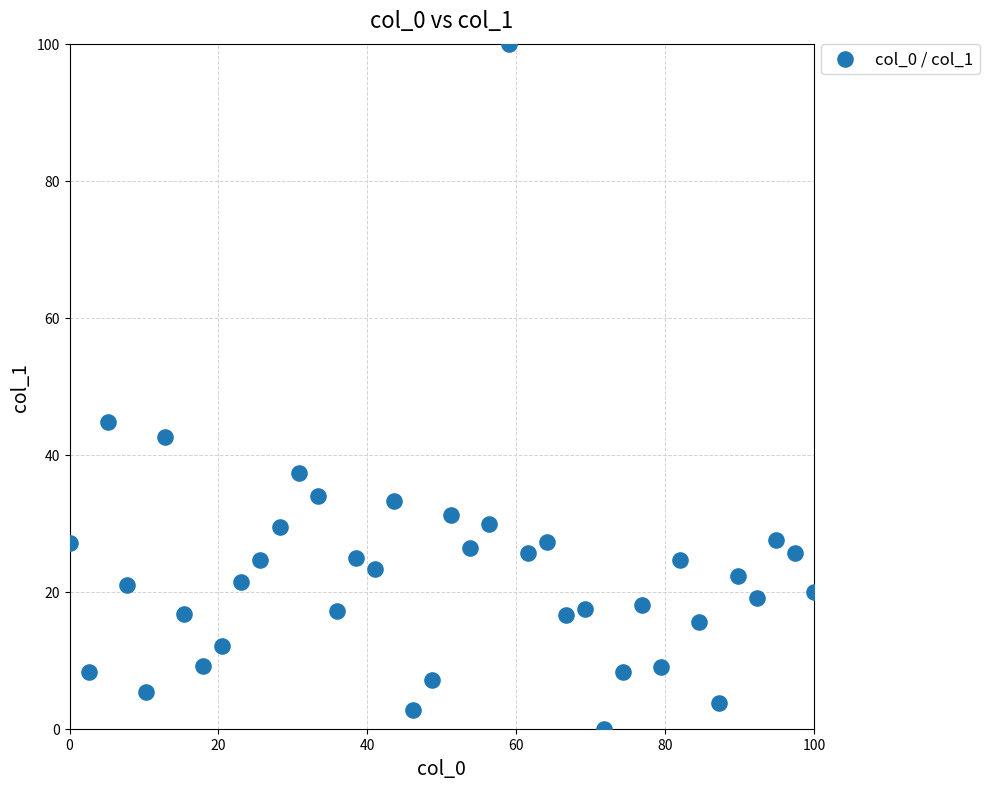

What Y value in the scatter plot is closest to 50?

44.8